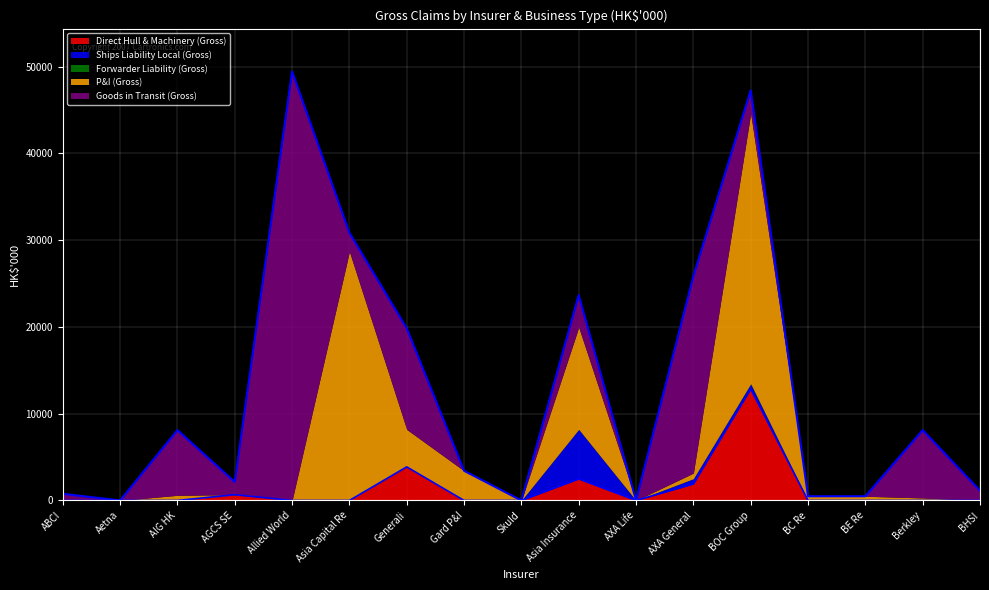

What is the difference between the maximum and minimum values in the Direct Hull & Machinery (Gross) series?

12843